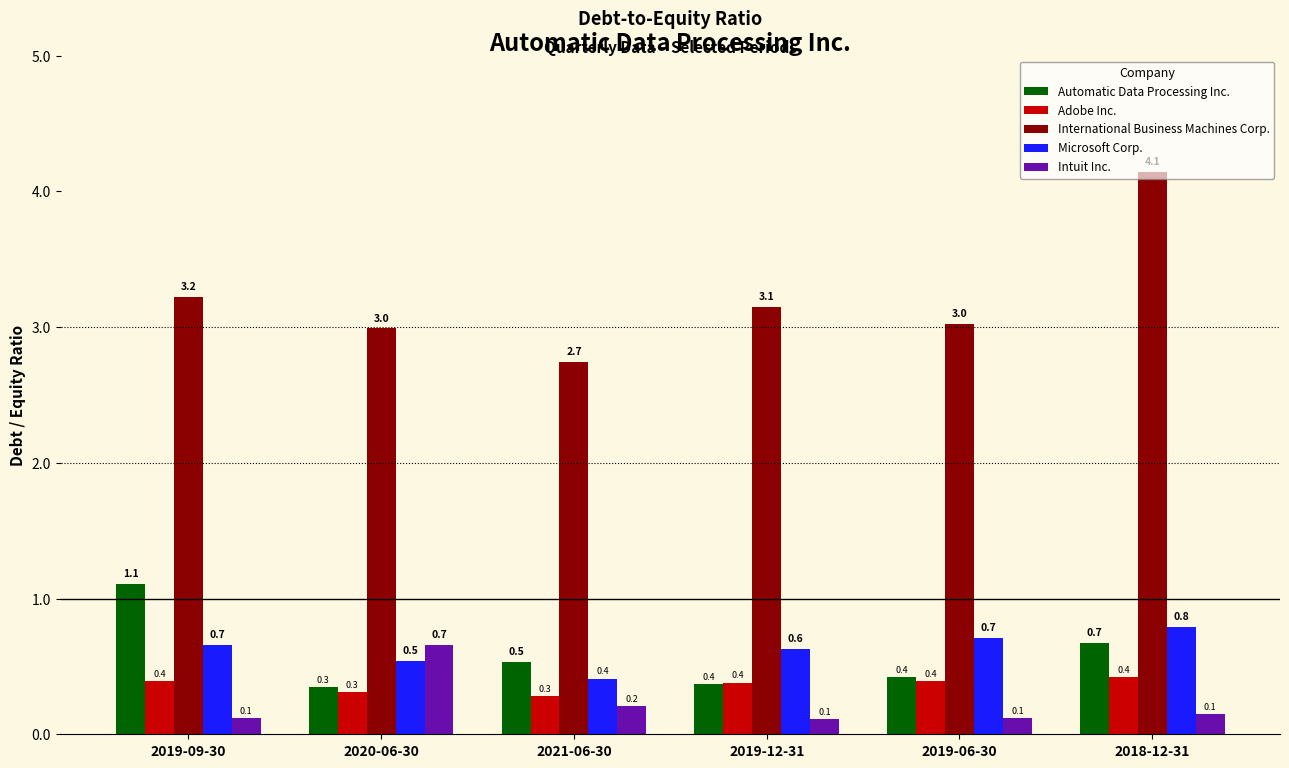

Which series changed the most between 2020-06-30 and 2021-06-30?

Intuit Inc.